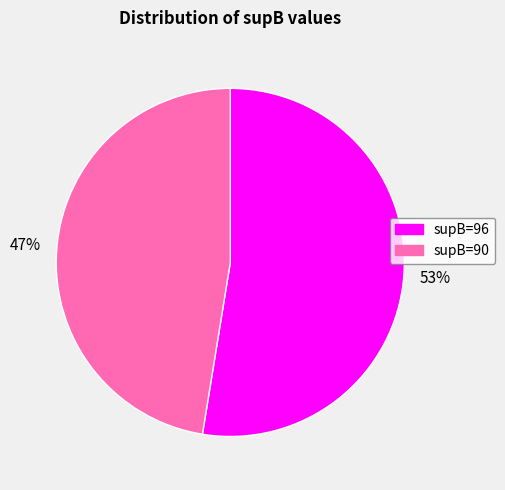

How many slices are in this pie chart?

2